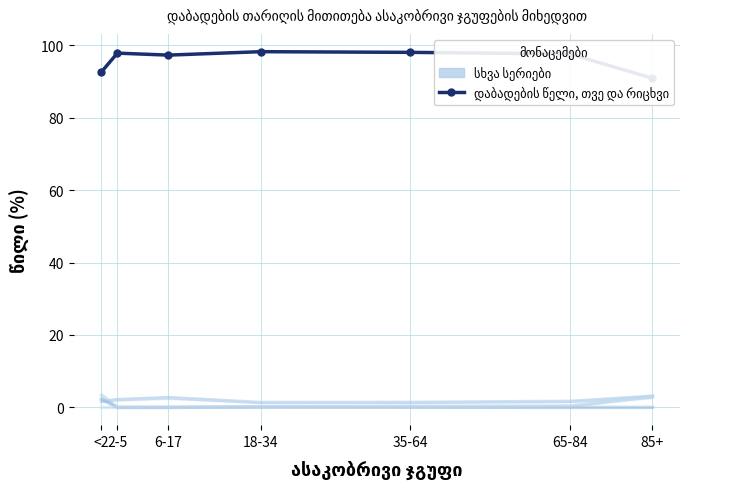

At which category is the sum across all series the highest?

2-5